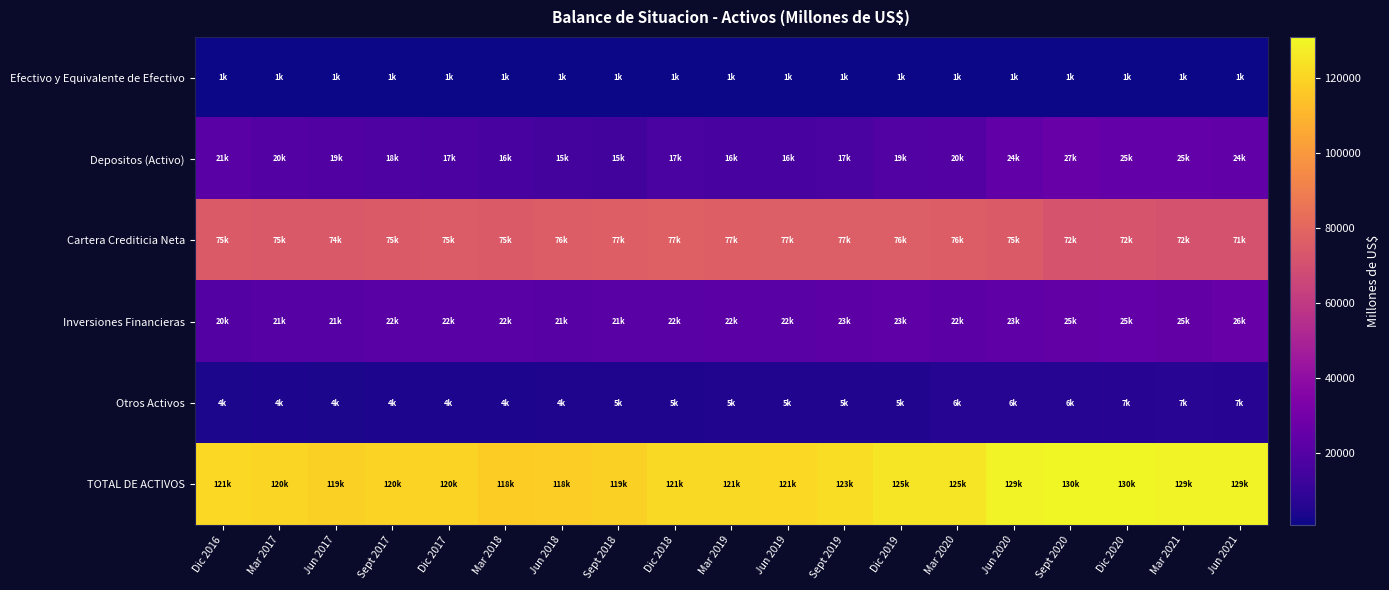

What is the total value across all series at Mar 2019?

242976.3